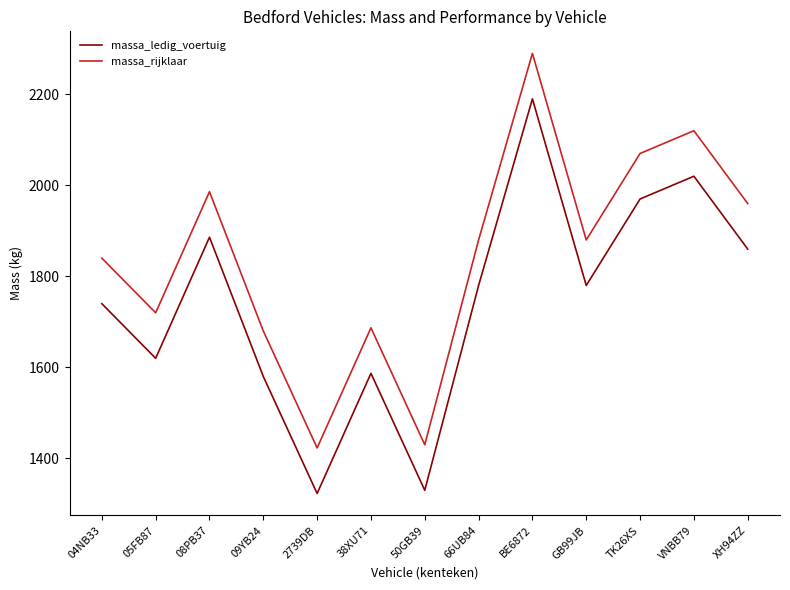

Does the chart display data point markers on the line(s)?

No